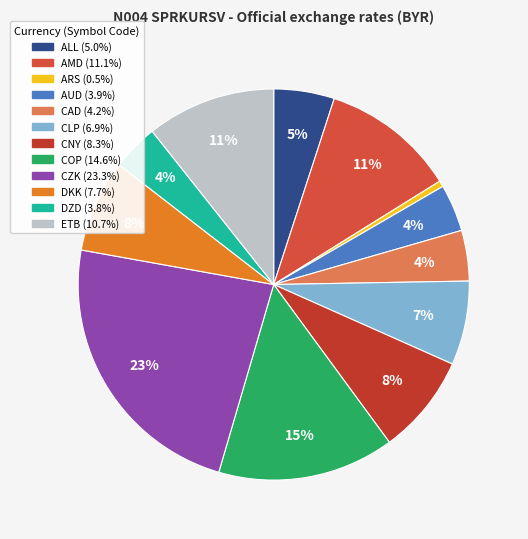

Does DKK account for over 50% of the chart?

No